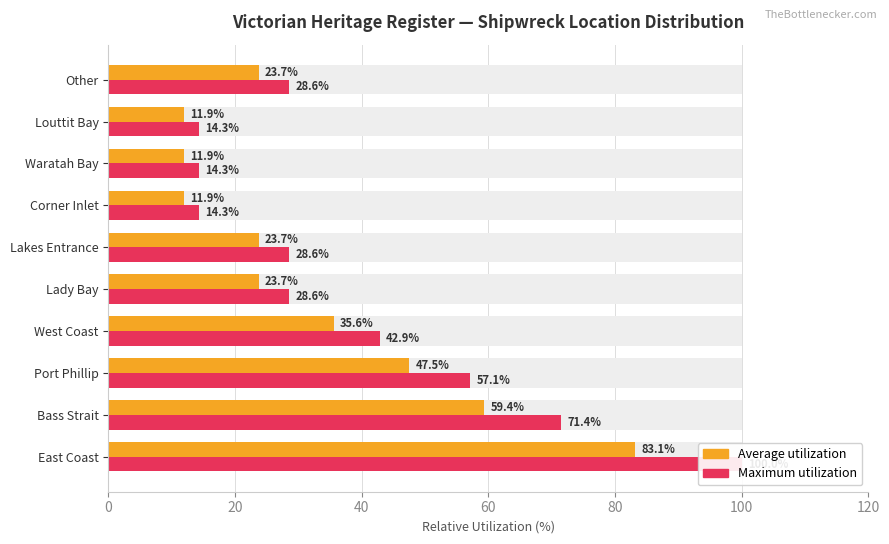

Are the bars horizontal?

Yes